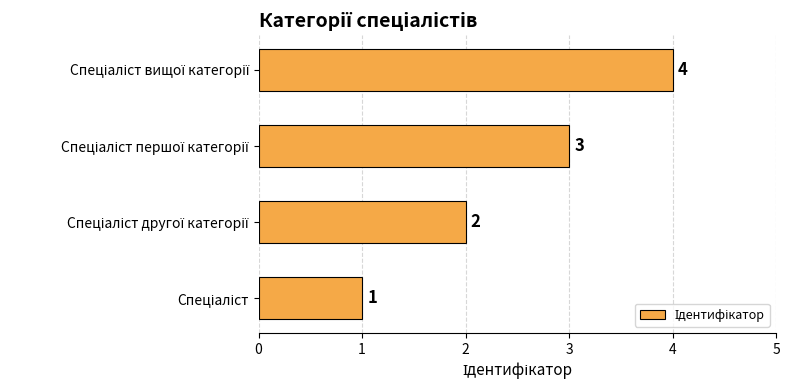

What is the sum of all values?

10